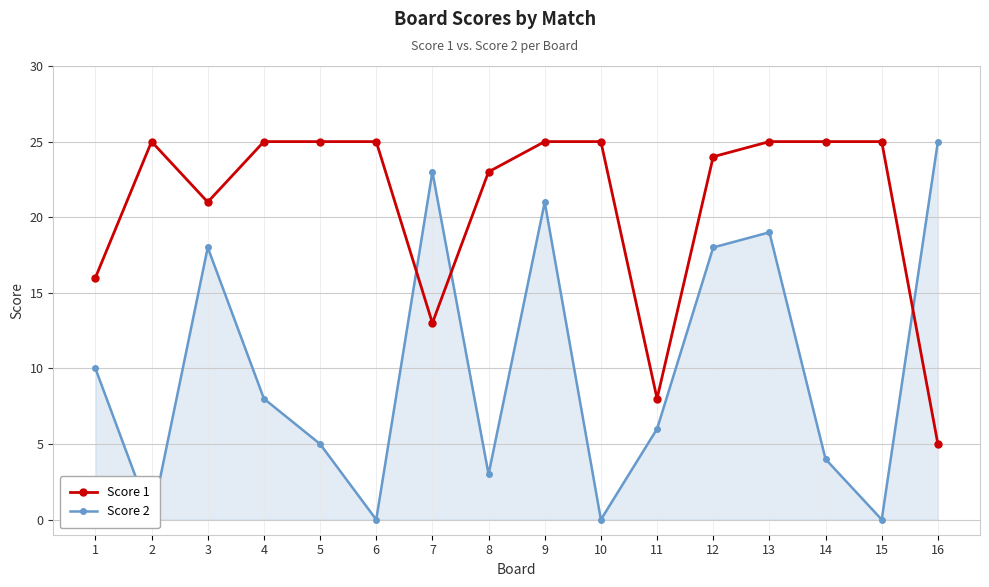

Where do Score 2 and Score 1 first cross each other?

6 and 7